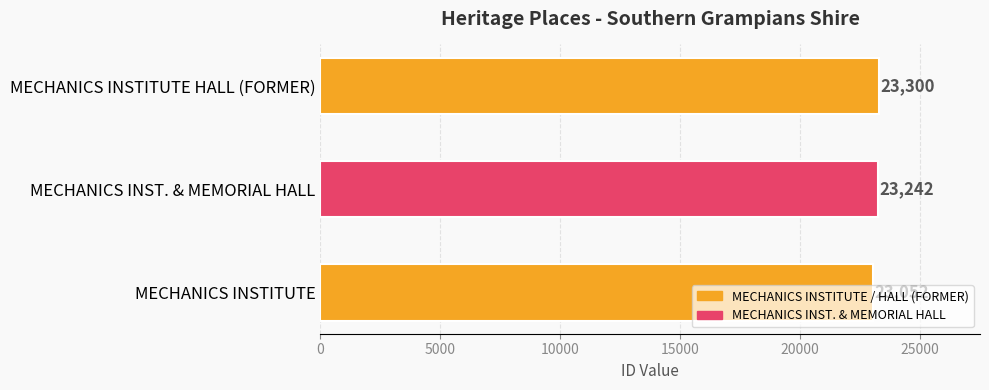

Where is the data nearest to the value 23176?

MECHANICS INST. & MEMORIAL HALL